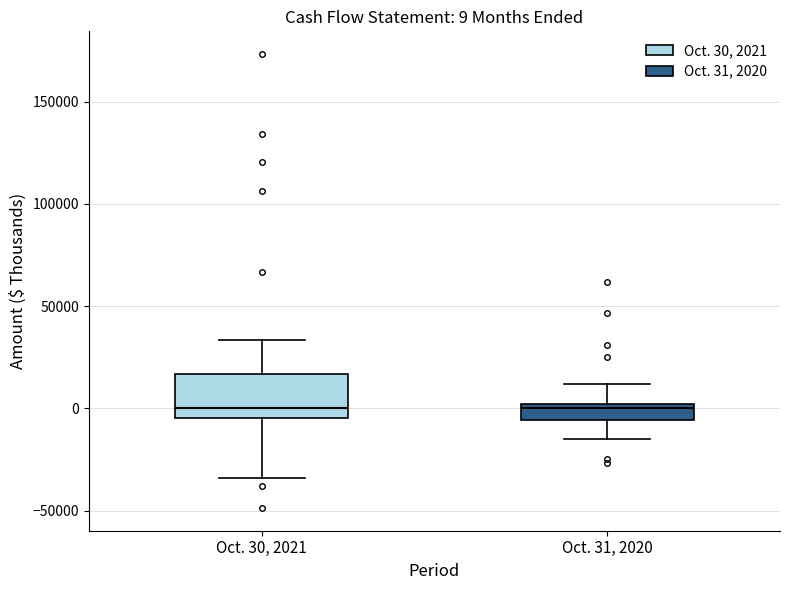

Which box is the tallest, from its lower edge to its upper edge?

Oct. 30, 2021